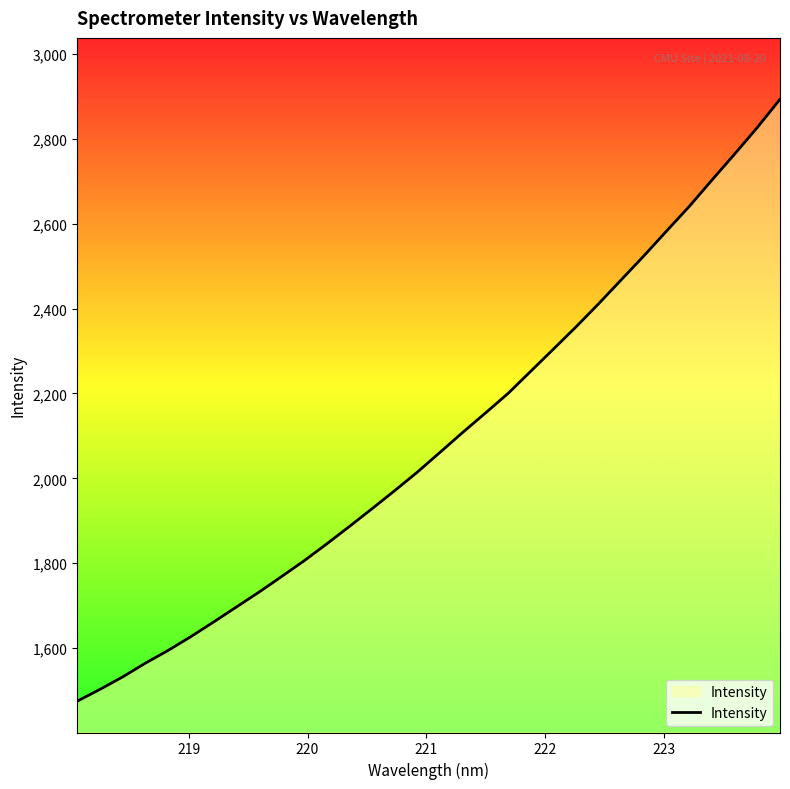

What is the greatest value displayed?

2893.6